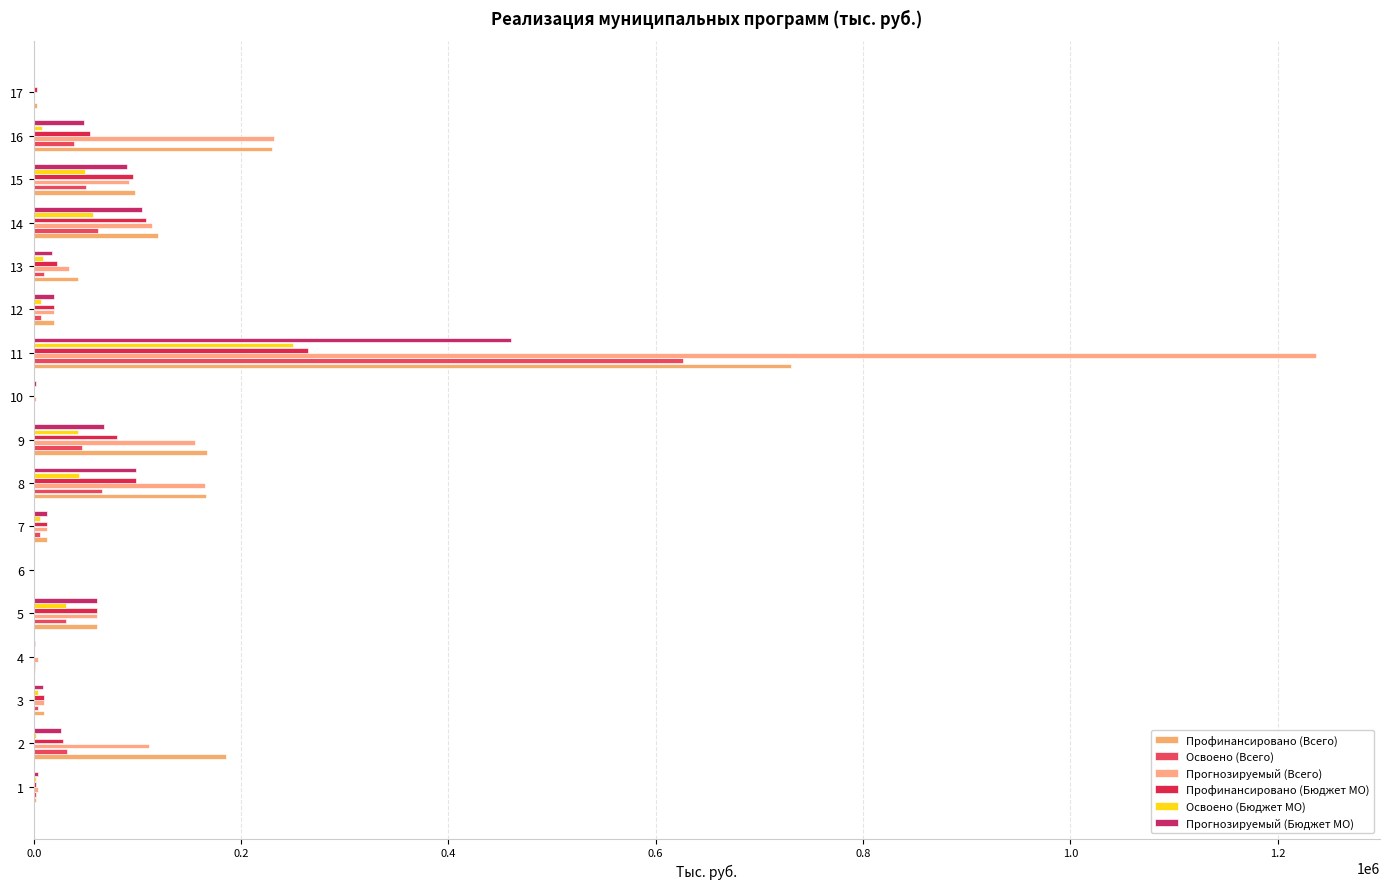

Count the number of data series in this chart.

6